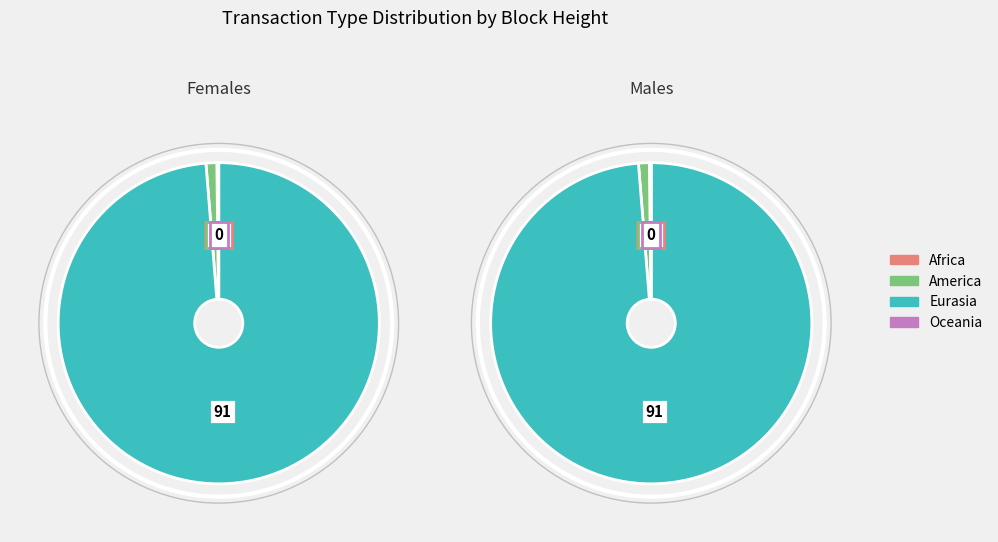

Does 510535 represent more than half of the total?

Yes